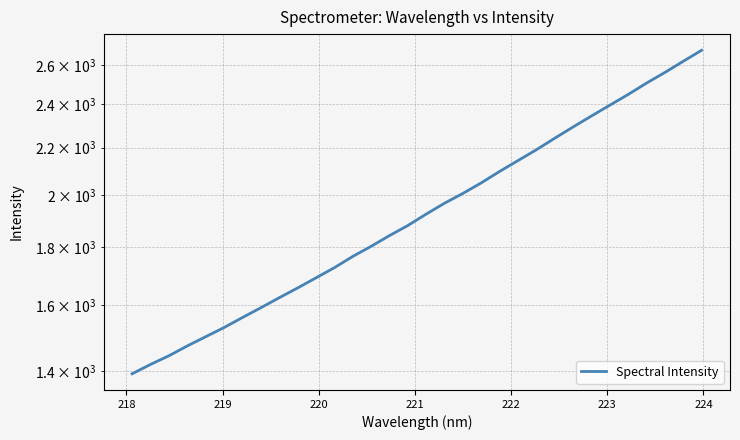

How many data points are above 1923?

16